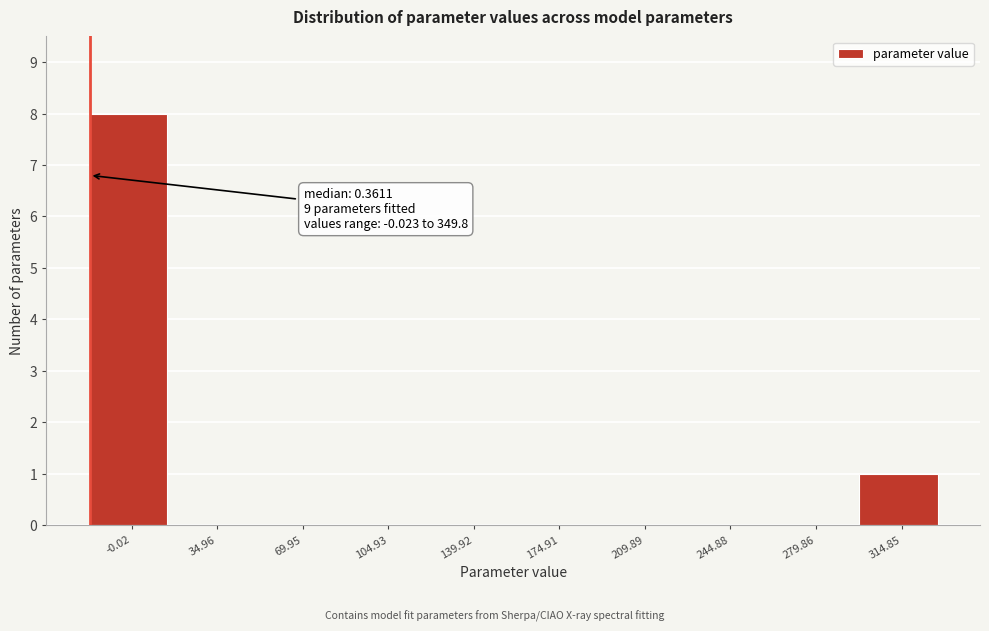

Reading right to left, transcribe all the data shown in this chart.

314.85=1	279.86=0	244.88=0	209.89=0	174.91=0	139.92=0	104.93=0	69.95=0	34.96=0	-0.02=8